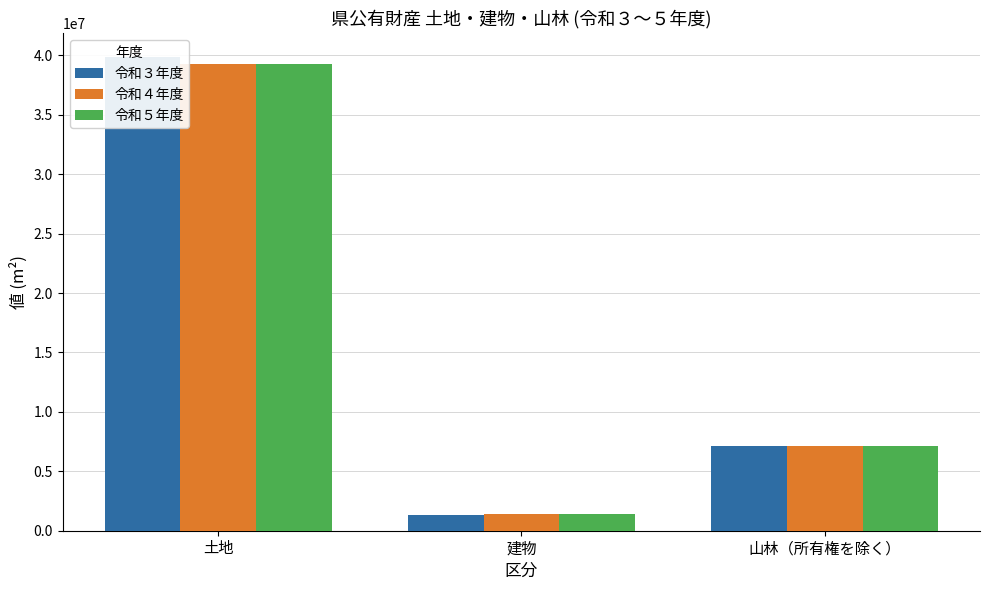

Between 建物 and 山林（所有権を除く）, which series saw the biggest shift?

令和３年度